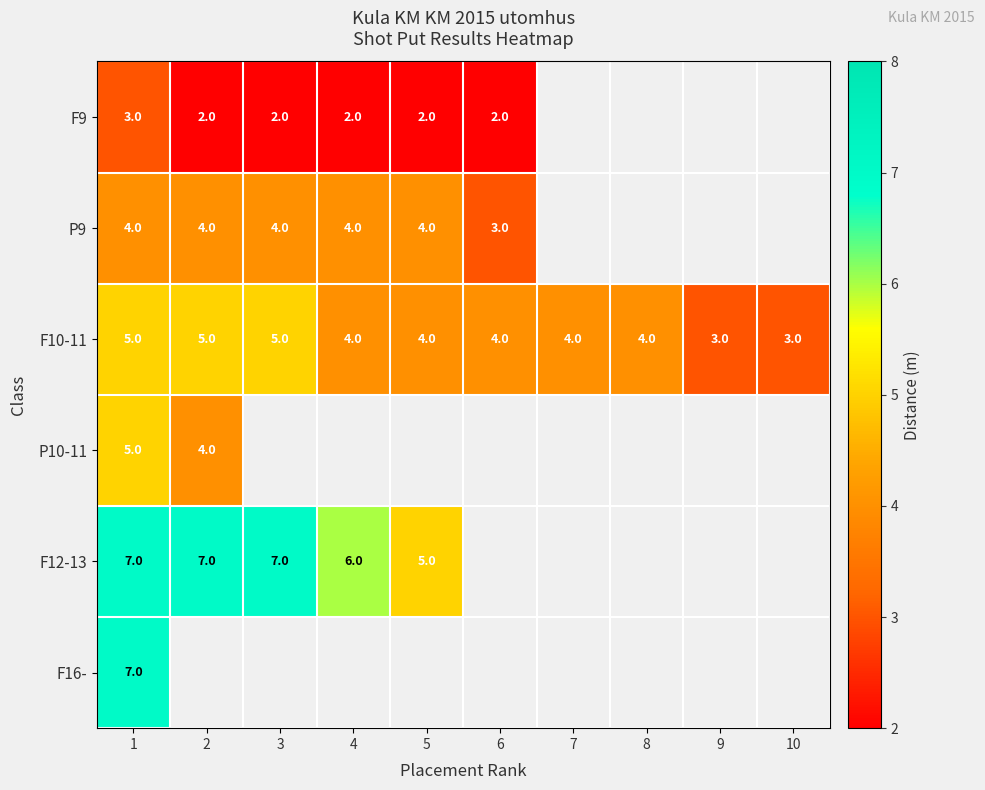

What is the highest value of the F10-11 series?

5